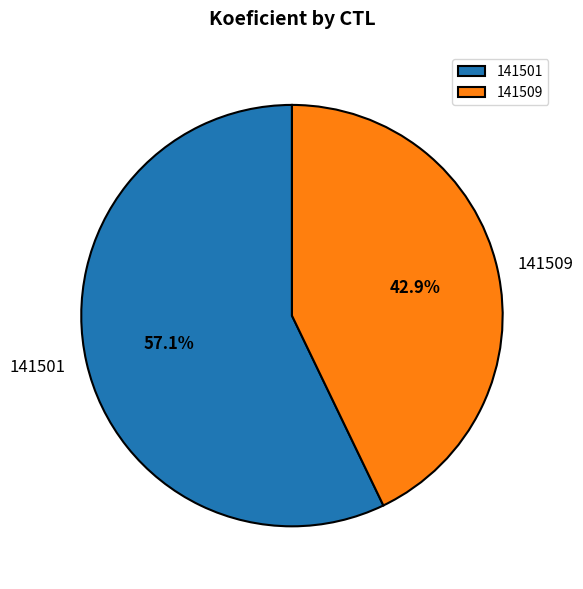

To the nearest percent, what is the difference between the largest and smallest slice percentages?

14%